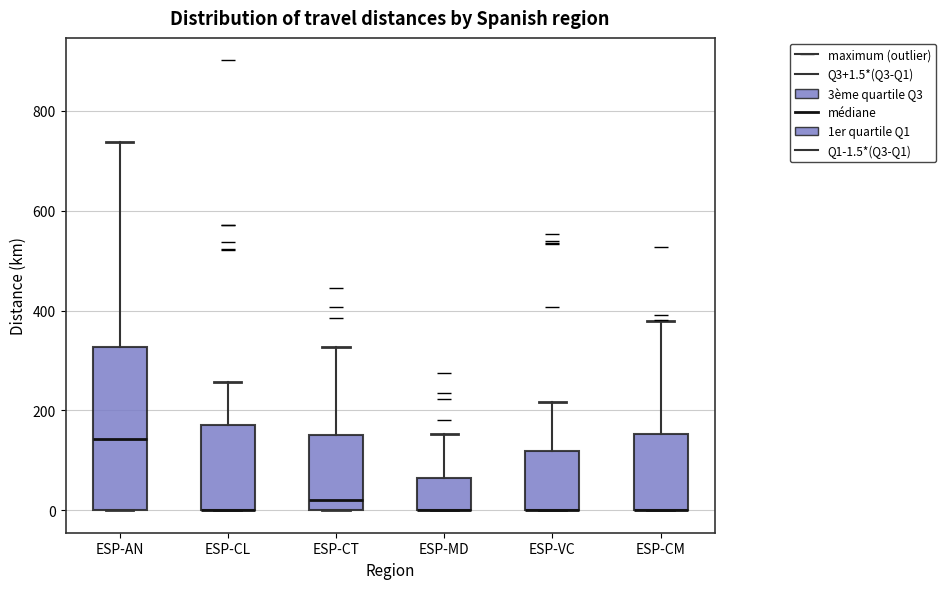

Which box is the tallest, from its lower edge to its upper edge?

ESP-AN